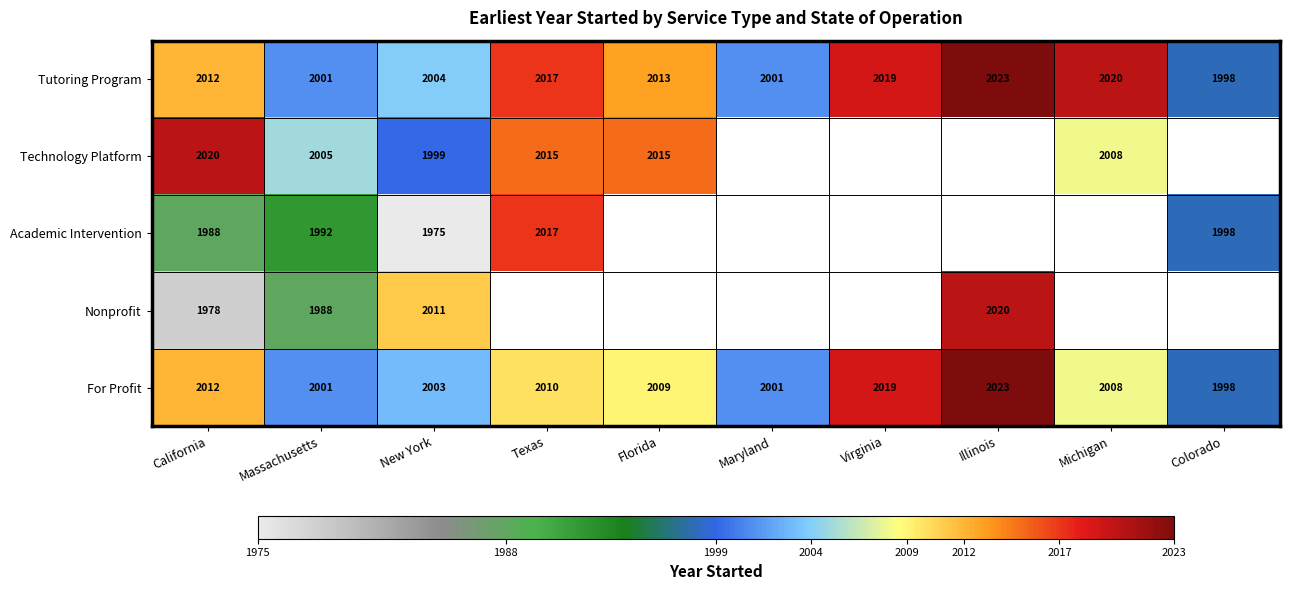

Where does the Tutoring Program series first go above 2013?

Texas